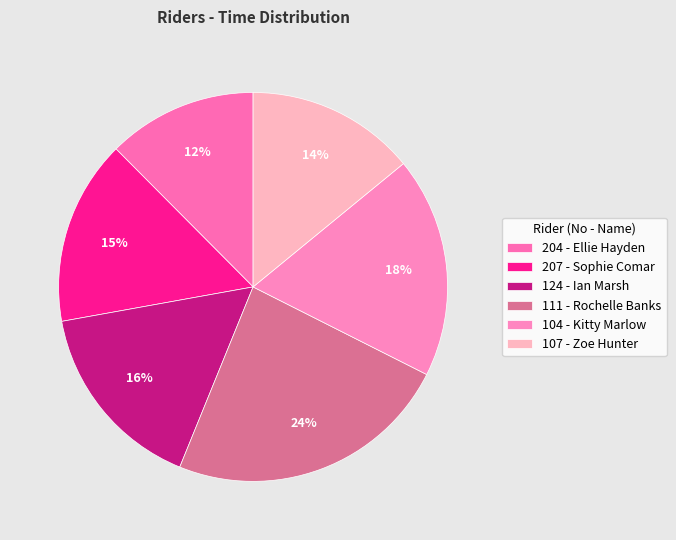

What percentage do 104 - Kitty Marlow and 111 - Rochelle Banks together represent?

42.1%